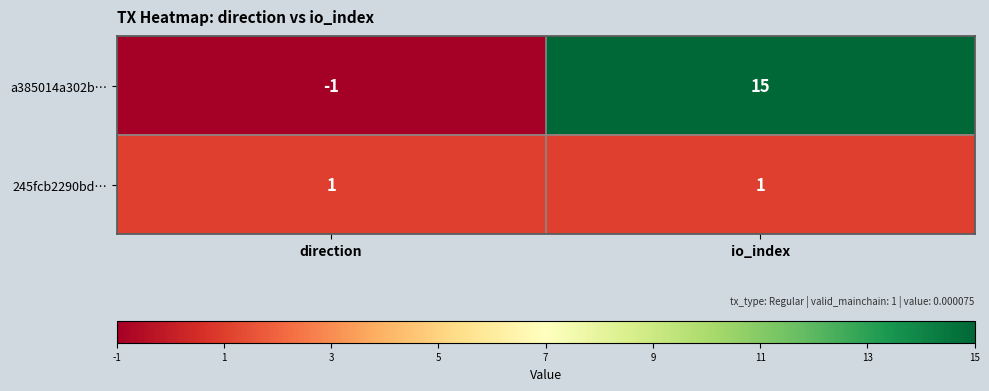

Count the number of data series in this chart.

2